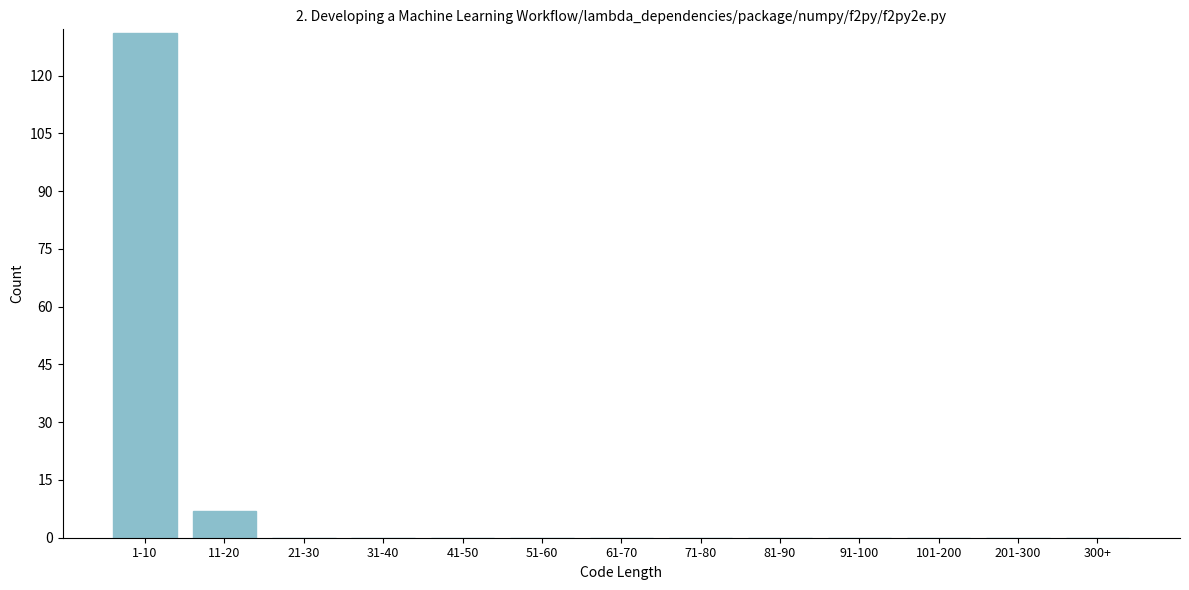

Reading left to right, list all the values displayed in this chart.

1-10=131	11-20=7	21-30=0	31-40=0	41-50=0	51-60=0	61-70=0	71-80=0	81-90=0	91-100=0	101-200=0	201-300=0	300+=0